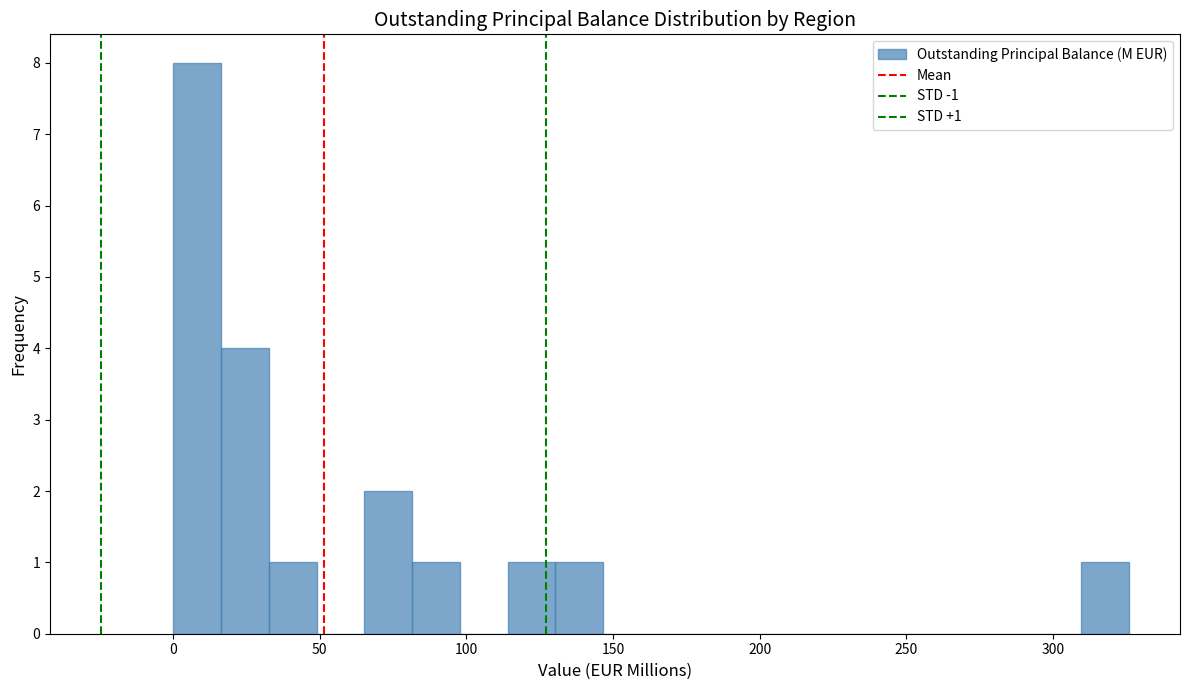

Around what value on the x-axis is the tallest bar? Give the approximate position of its centre, as read against the axis.

10